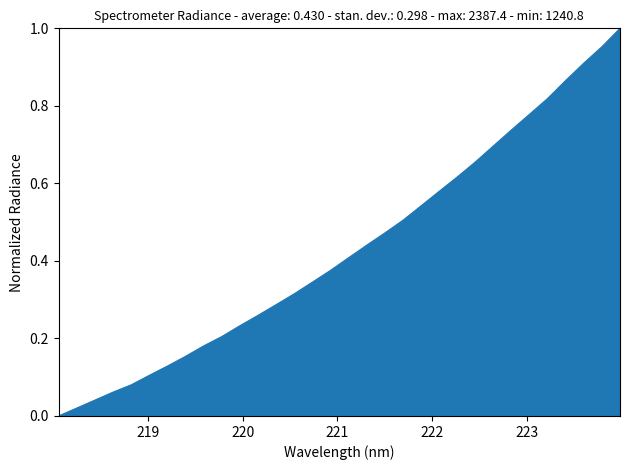

How many lines are shown in the chart?

1